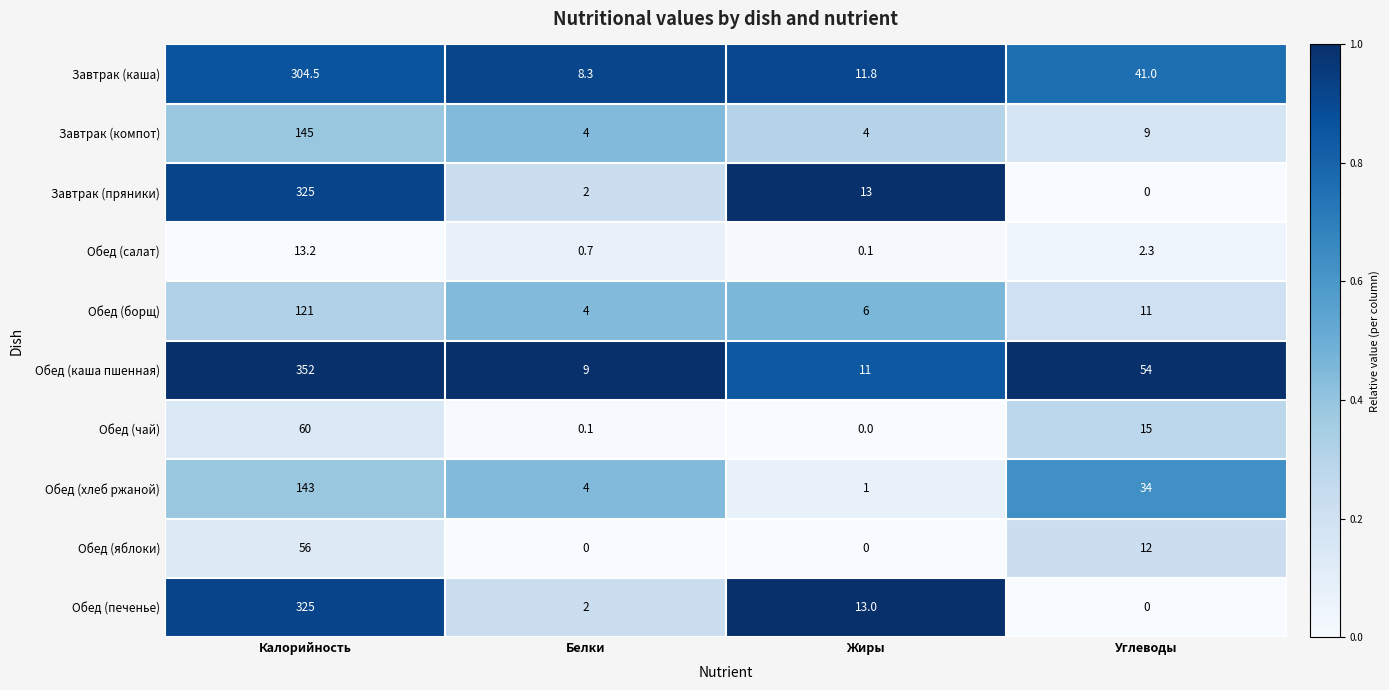

What is the sum of the Обед (печенье) values at Белки and Углеводы?

2.0